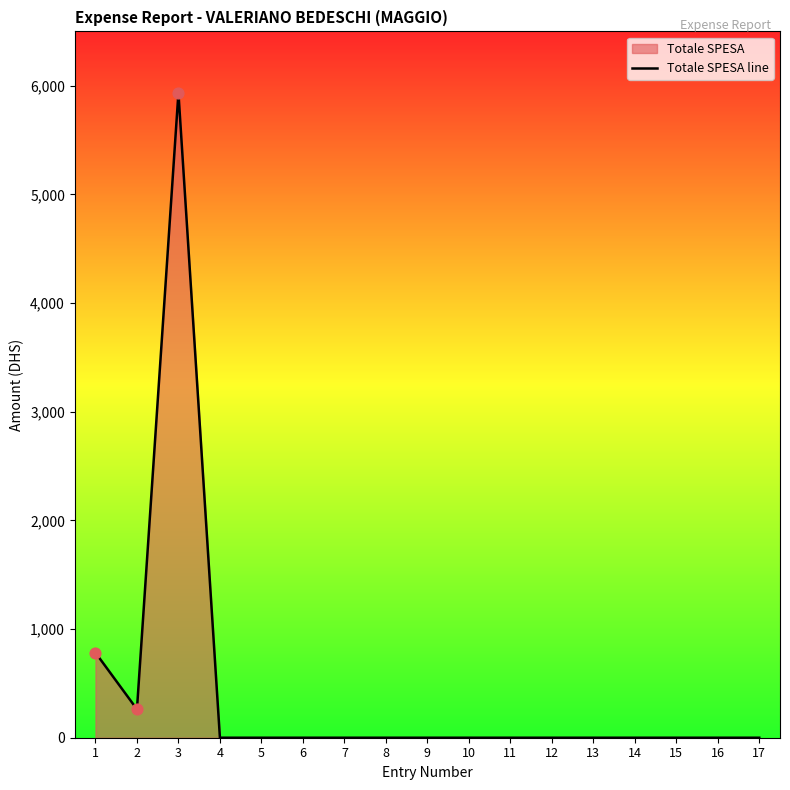

What is the change in value from 2 to 13?

-262.0